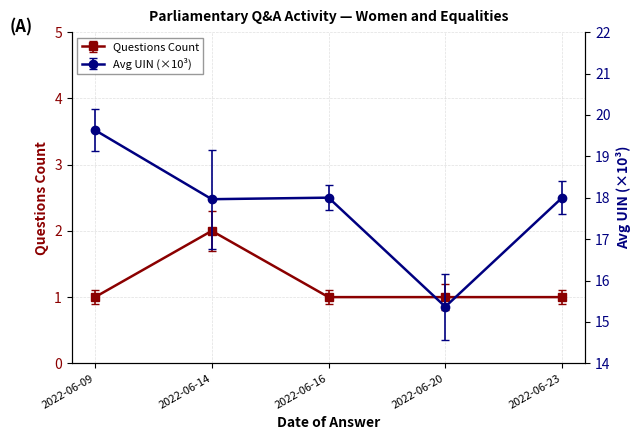

At 2022-06-20, list the series in order from largest to smallest.

Avg UIN, Questions Count